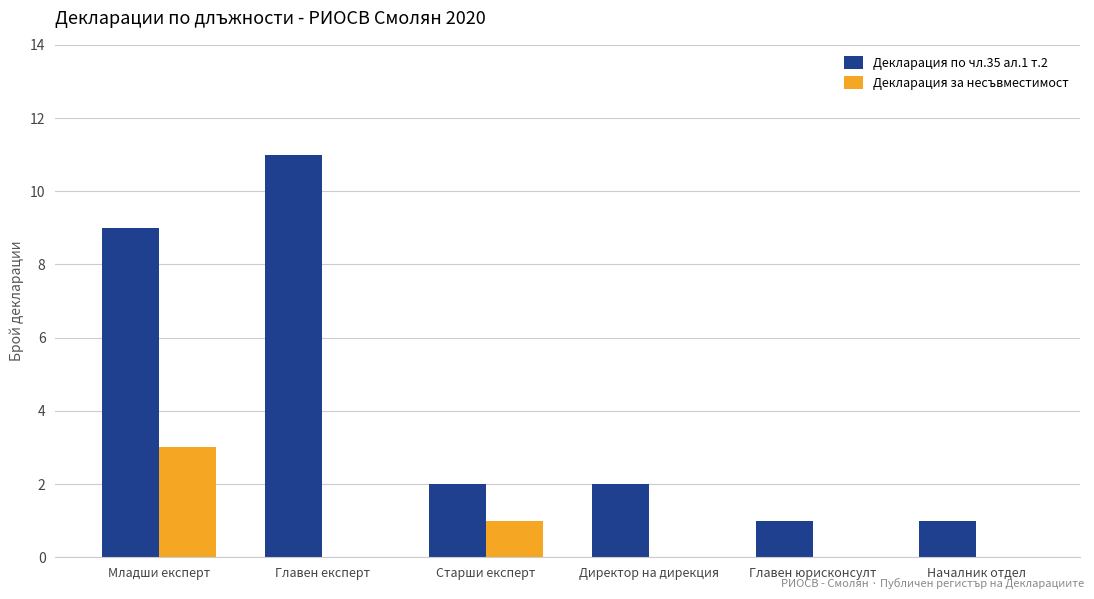

The Декларация за несъвместимост series shows -2 at Главен юрисконсулт. True or false?

False